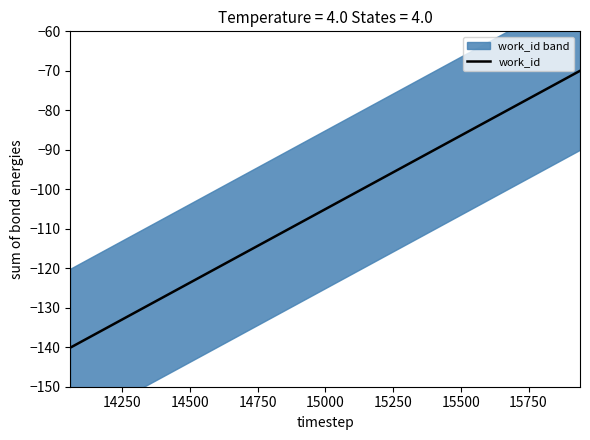

What is the highest value of the work_id series?

-70